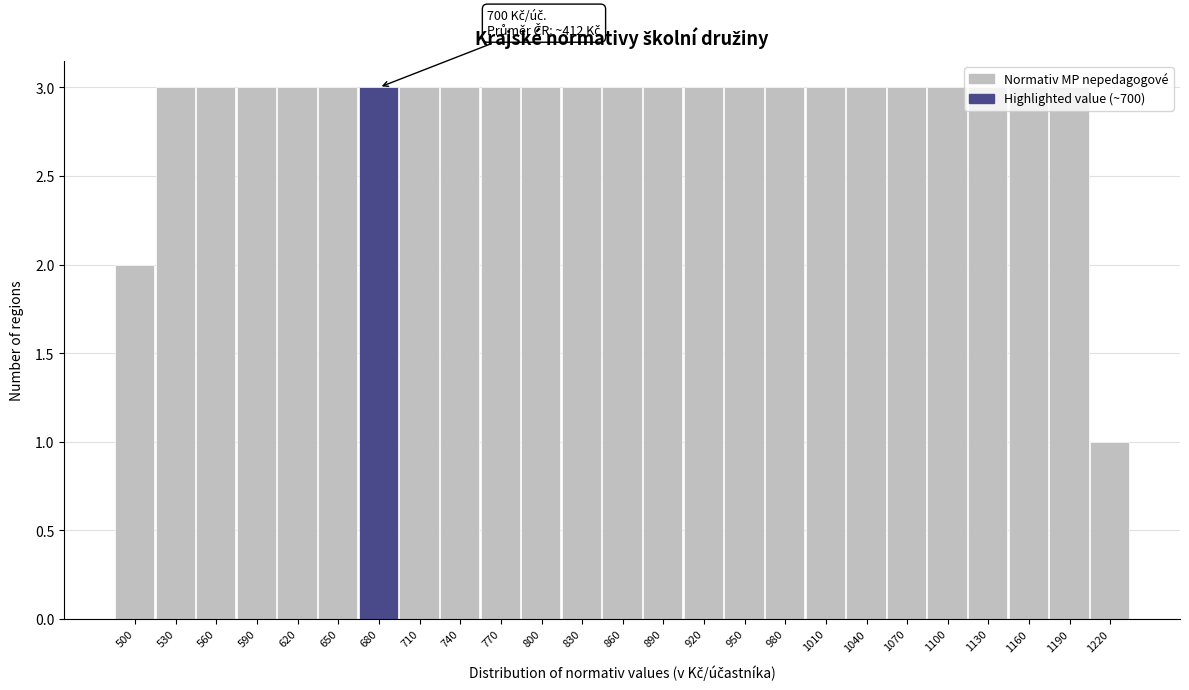

The value at 530 is 3. True or false?

True